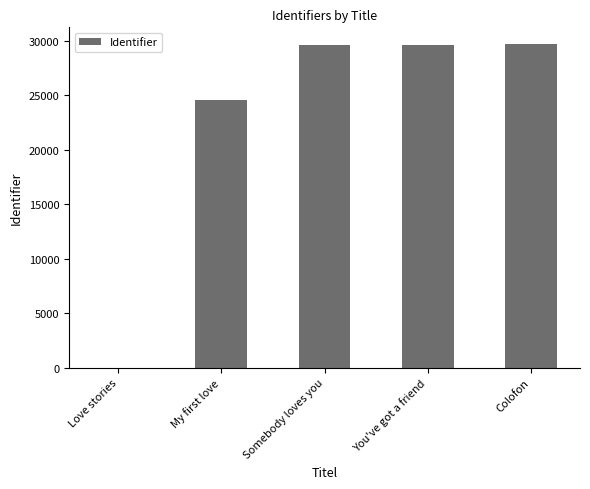

The value at You've got a friend is 10229. True or false?

False